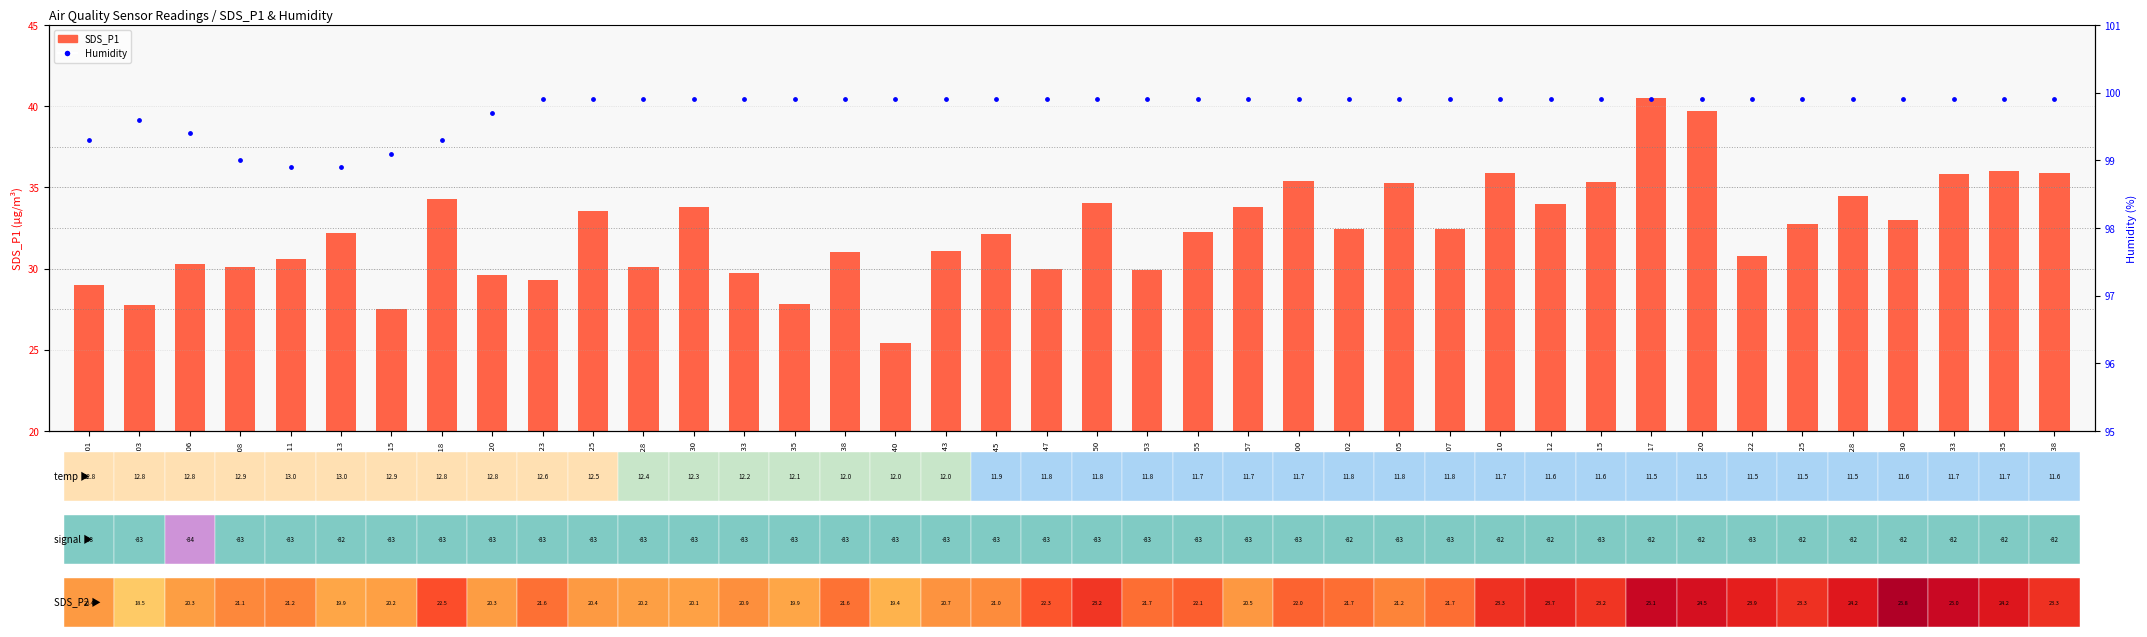

Which series contains the lowest Y value?

SDS_P1